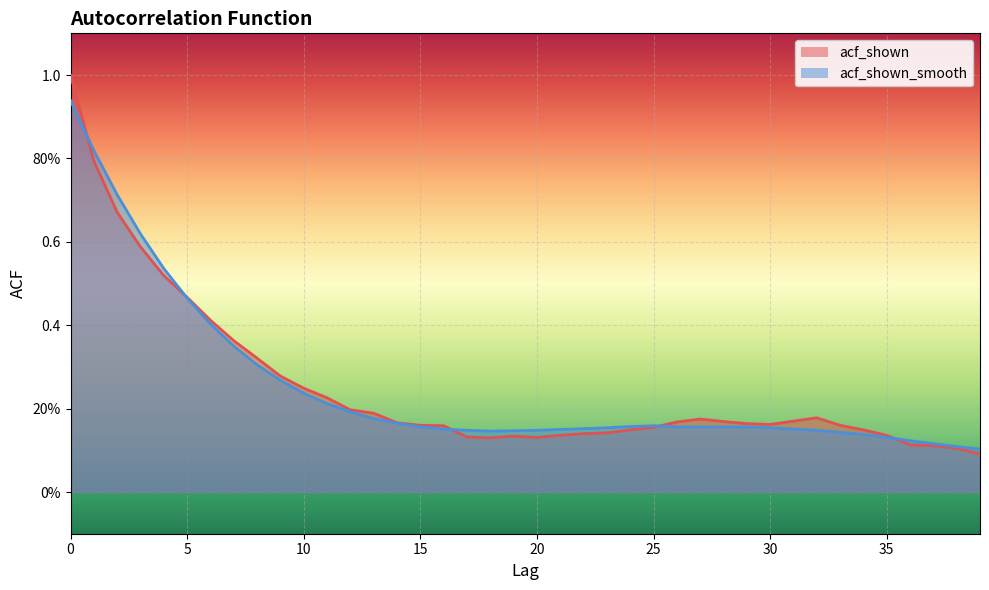

Which category has the lowest value in the acf_shown_smooth series?

39